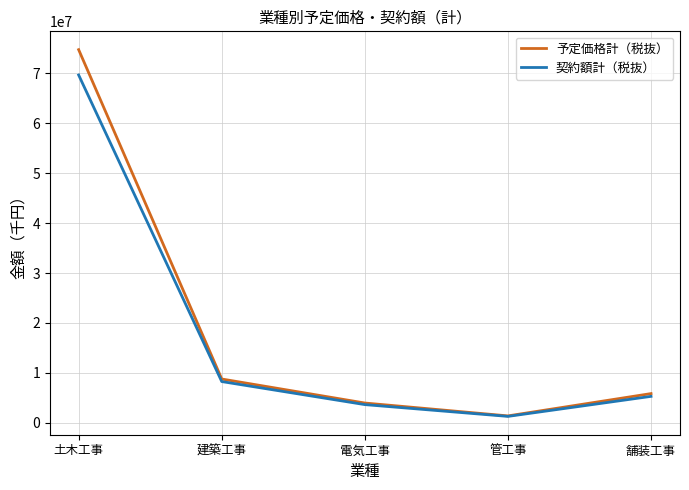

What is the highest value of the 予定価格計（税抜） series?

74708691